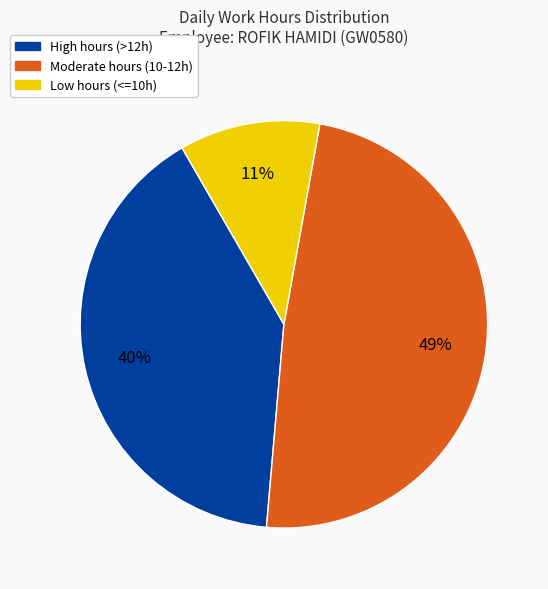

Is there a majority slice in this chart?

No